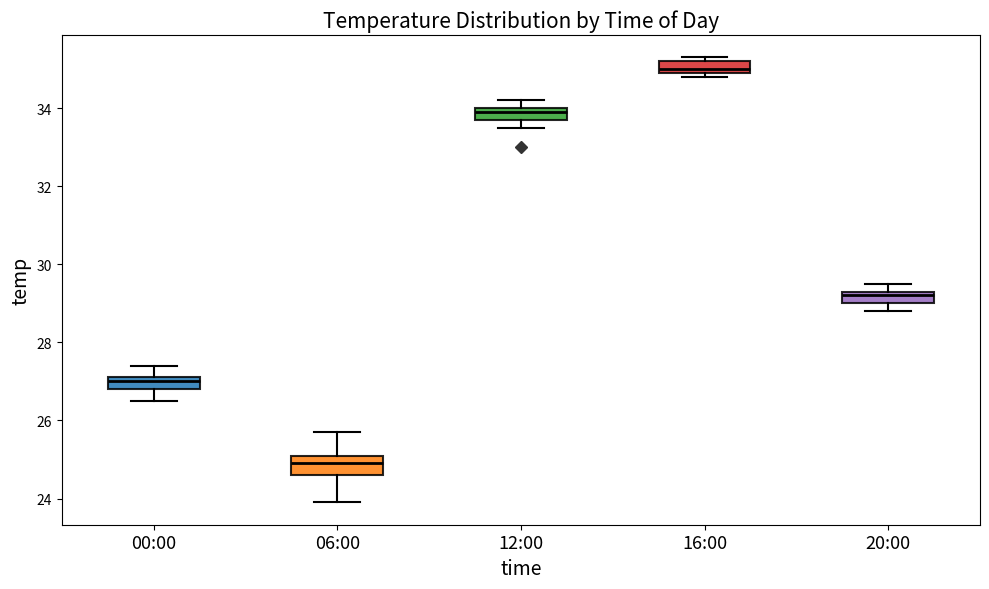

Where does the lower whisker of the box for 12:00 end on the y-axis? The values are not printed on the chart, so give them approximately, as read against the axis.

33.6